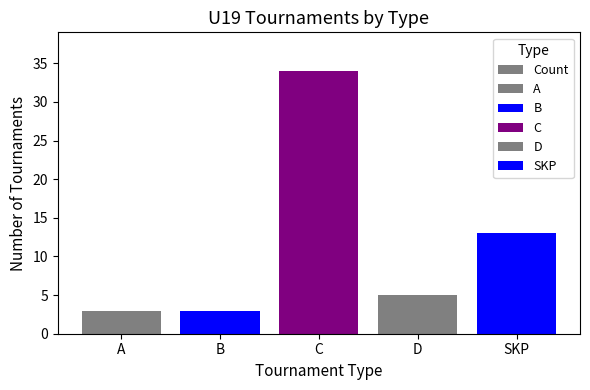

What is the difference between the second highest and minimum values?

10